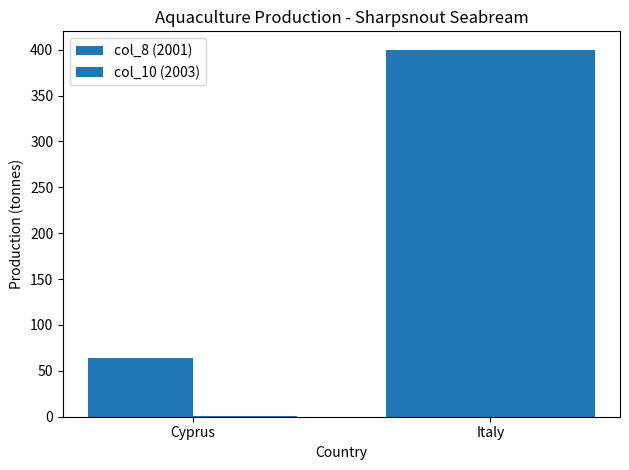

Does the chart contain stacked bars?

No